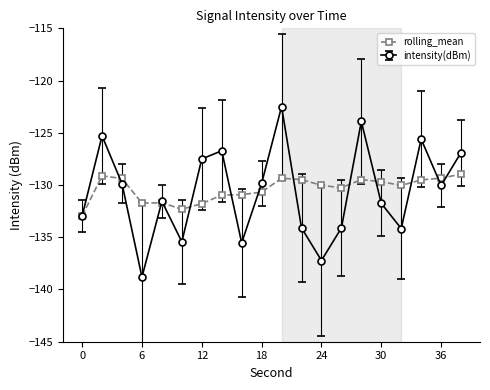

How many distinct data groups are displayed?

2